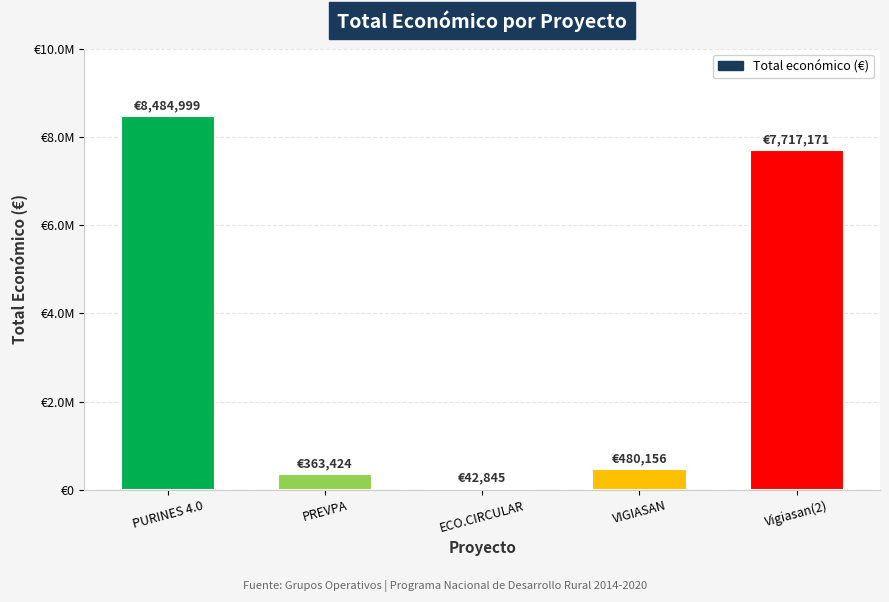

What is the label of the 4th bar from the left?

VIGIASAN